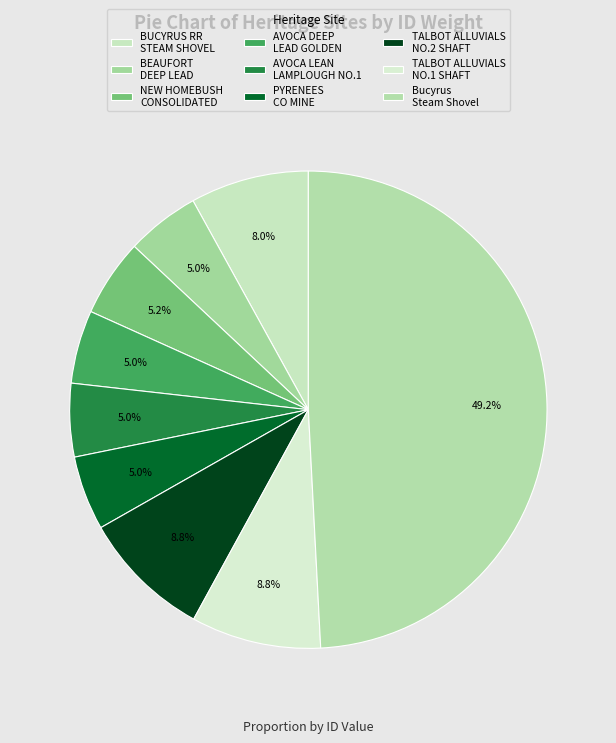

How many slices are in this pie chart?

9